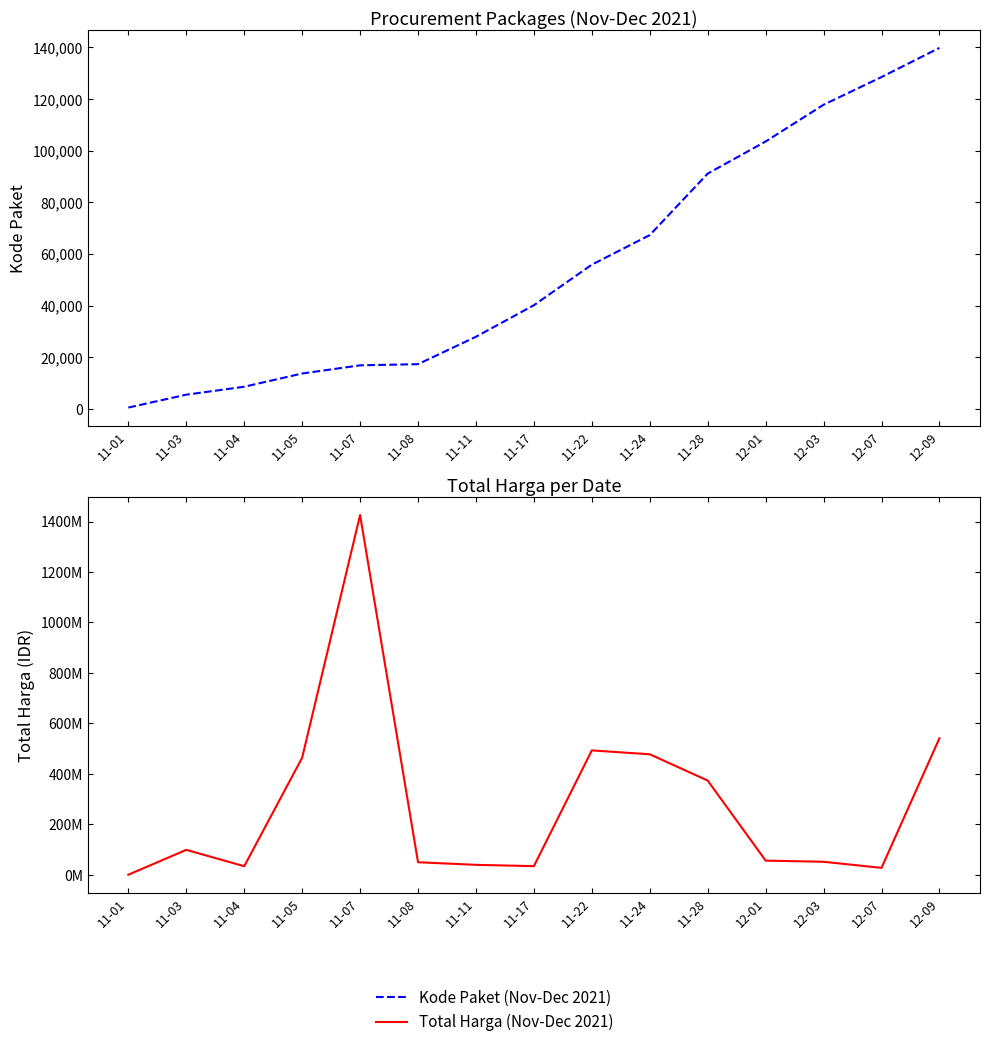

Which category has the lowest value in the Total Harga series?

11-01